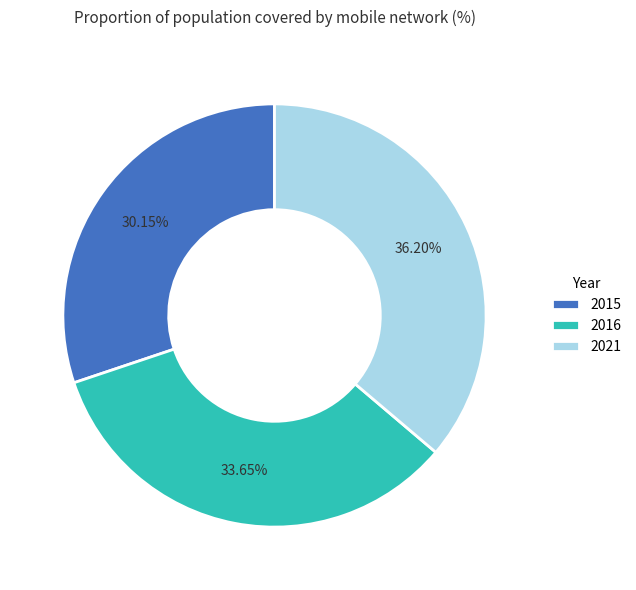

Count the number of slices in the pie.

3